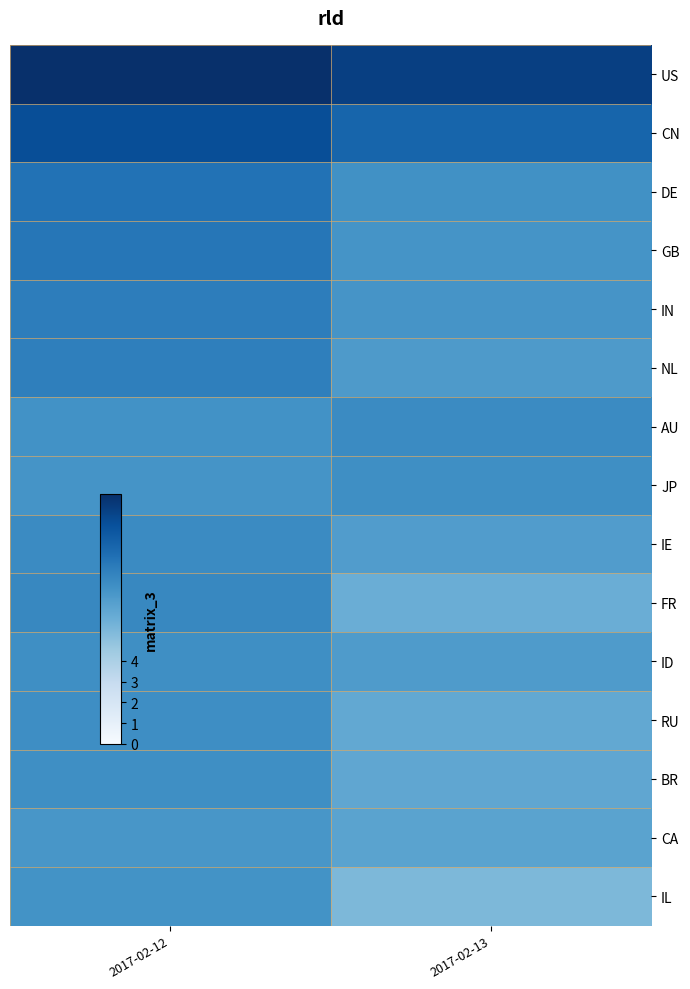

Which series has the largest total across all categories?

US